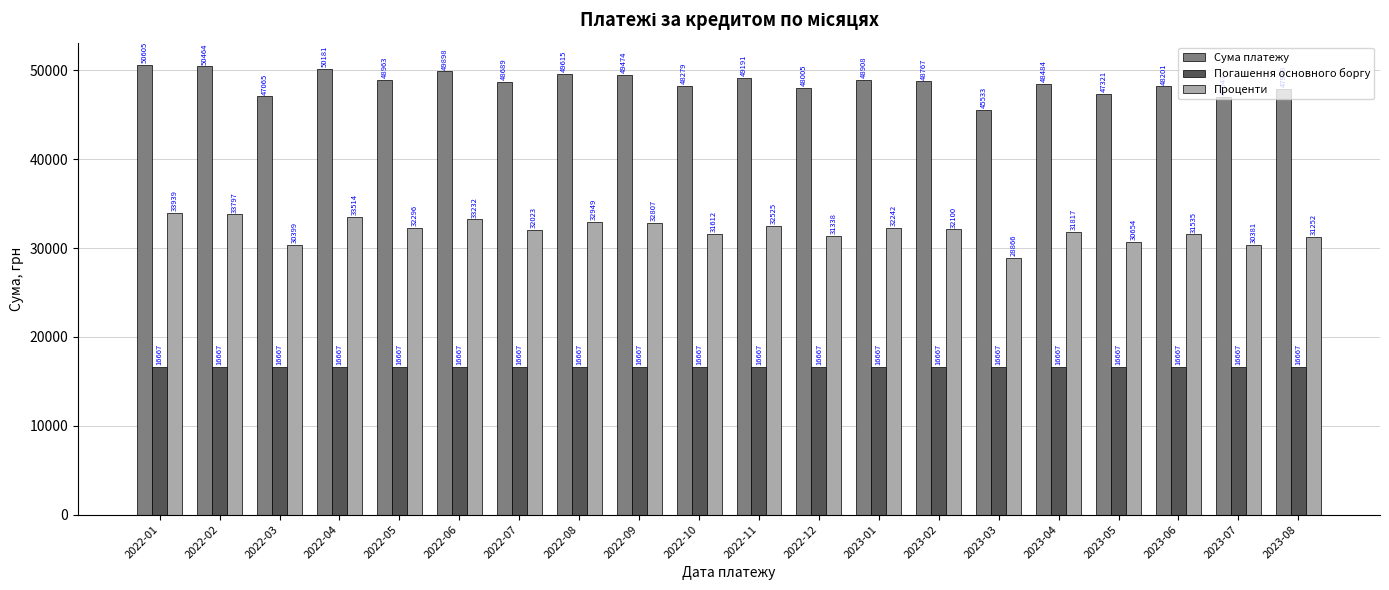

Rank the categories by Проценти value from lowest to highest.

2023-03, 2023-07, 2022-03, 2023-05, 2023-08, 2022-12, 2023-06, 2022-10, 2023-04, 2022-07, 2023-02, 2023-01, 2022-05, 2022-11, 2022-09, 2022-08, 2022-06, 2022-04, 2022-02, 2022-01